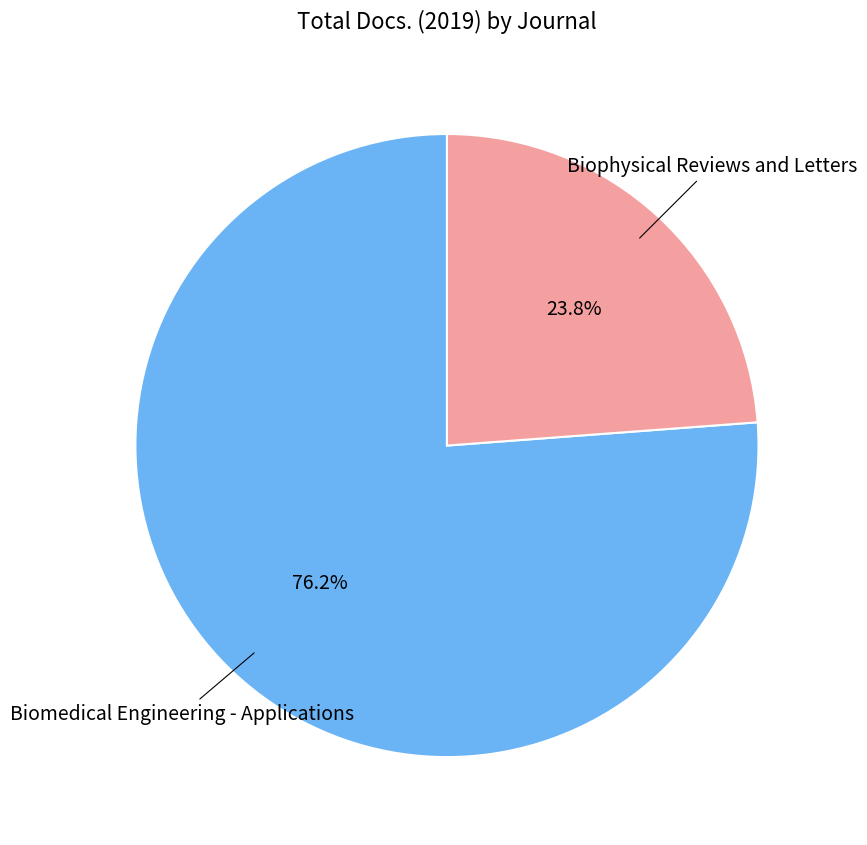

Does any single category account for the majority?

Yes